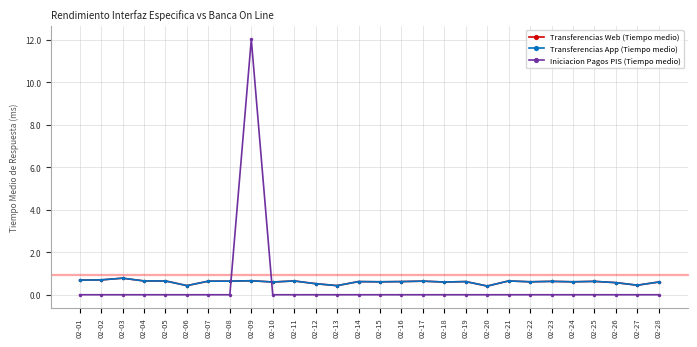

List the labels in order of Transferencias Web (Tiempo medio) value, largest first.

02-03, 02-02, 02-01, 02-09, 02-04, 02-05, 02-11, 02-21, 02-07, 02-08, 02-17, 02-23, 02-25, 02-14, 02-16, 02-19, 02-15, 02-22, 02-24, 02-10, 02-18, 02-28, 02-26, 02-12, 02-27, 02-06, 02-13, 02-20